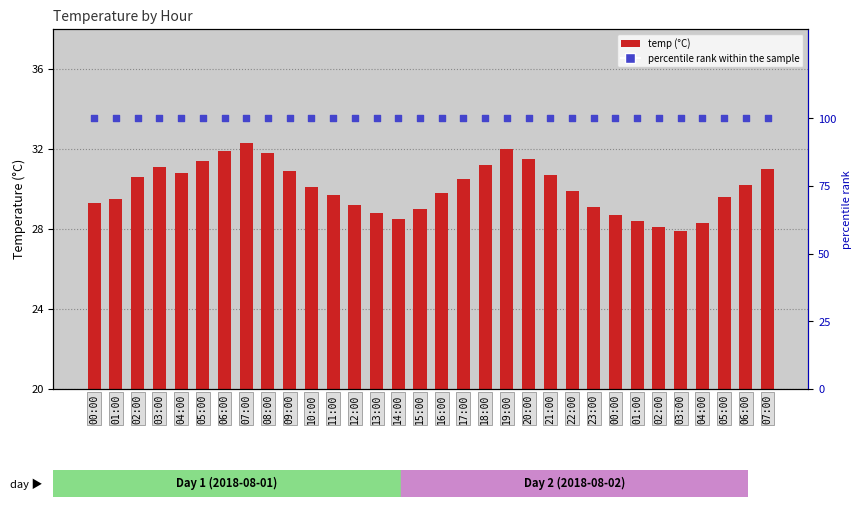

Which series has the widest spread of Y values?

temp